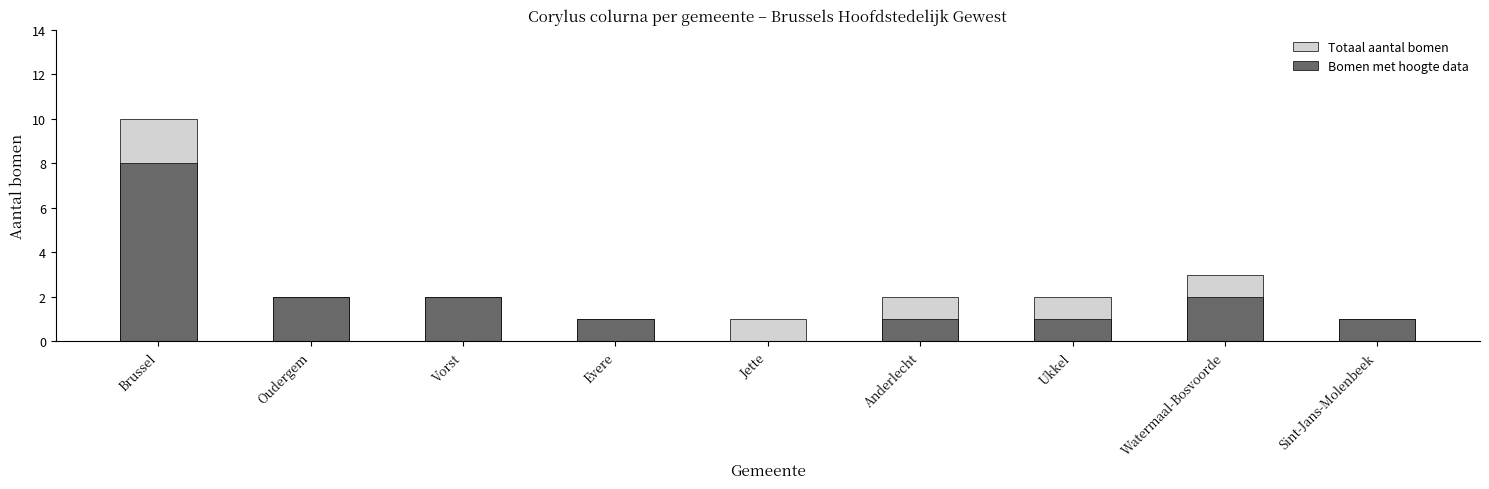

List the series in order of their overall mean, lowest first.

Bomen met hoogte data, Totaal aantal bomen